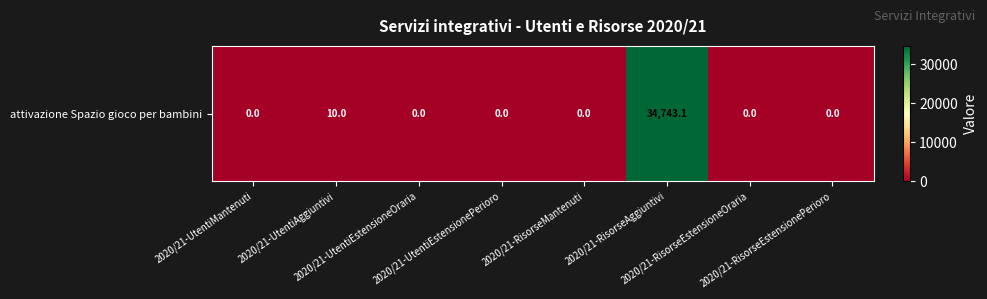

Is it true that the value at 2020/21-RisorseEstensioneOraria is 0.0?

True